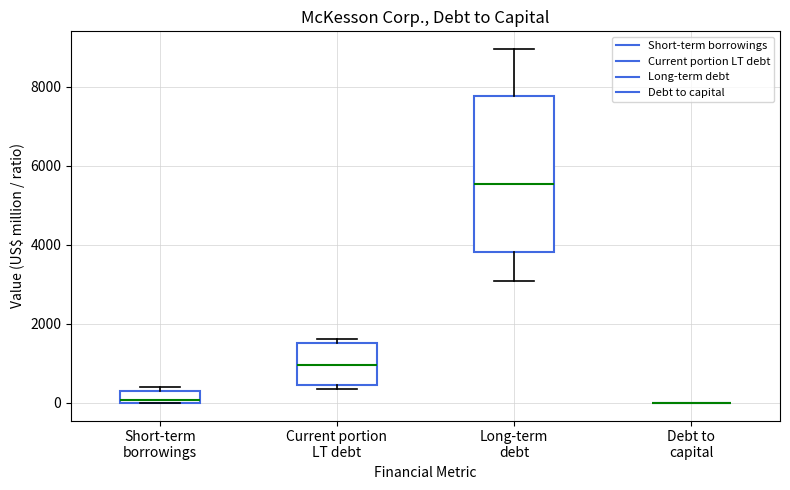

Where is the lower edge of the box for Short-term borrowings on the y-axis? The values are not printed on the chart, so give them approximately, as read against the axis.

0